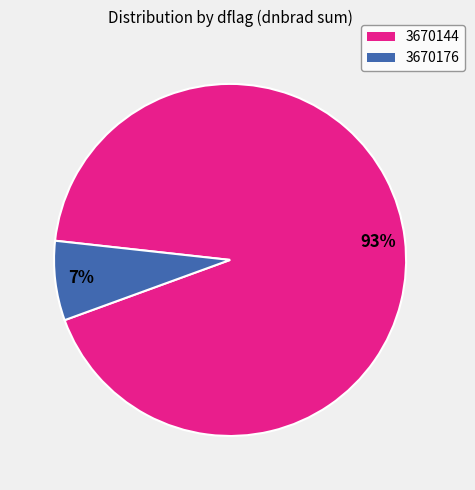

To the nearest percent, what is the average slice percentage?

50%